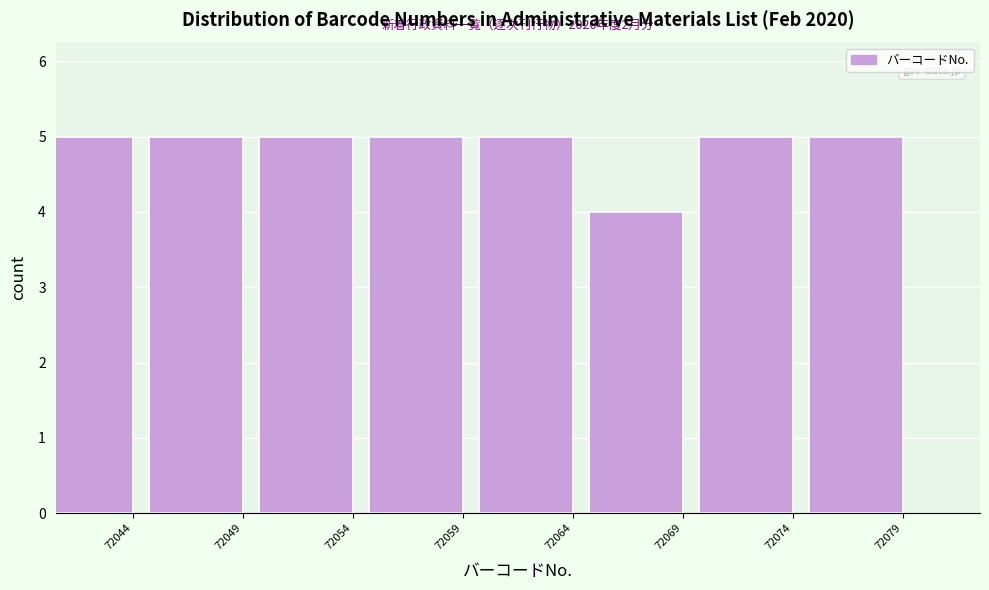

Reading right to left, list all the values displayed in this chart.

5	5	4	5	5	5	5	5